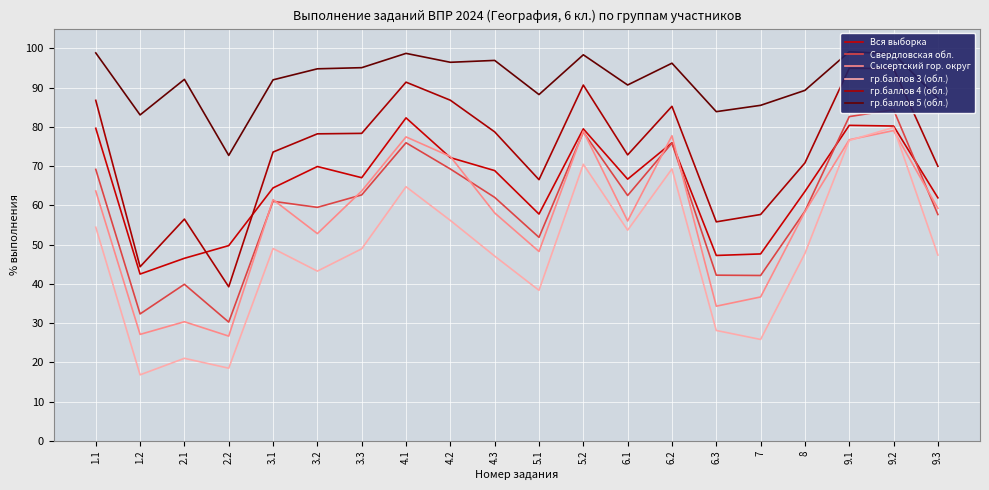

At which category is the sum across all series the highest?

9.2